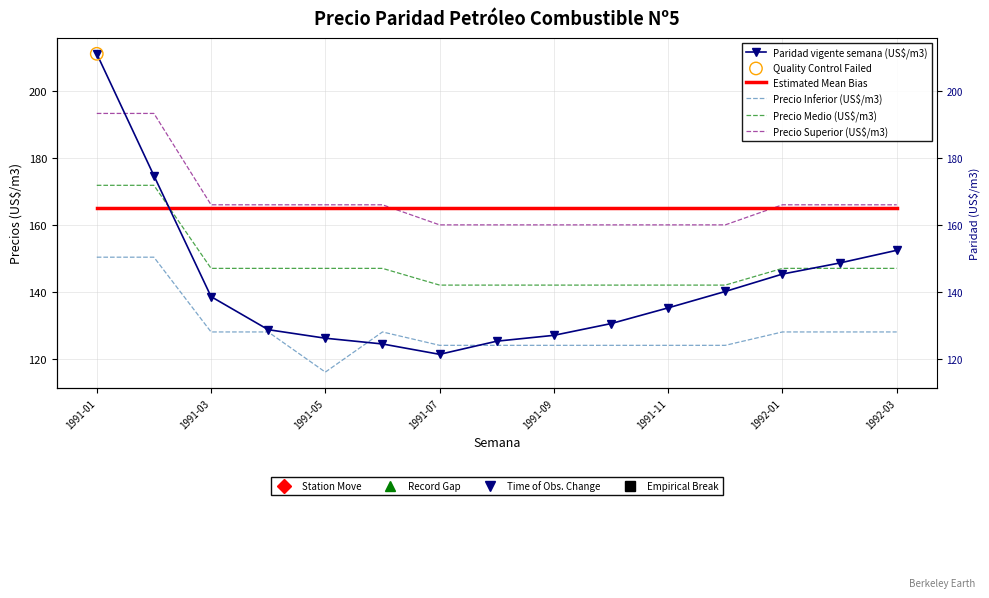

Which series has the largest total across all categories?

Precio Superior (US$/m3)